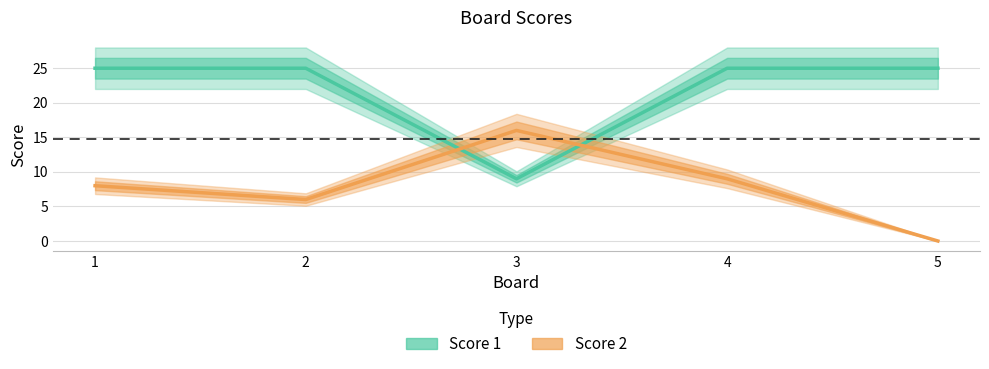

Does the chart have visible grid lines?

Yes